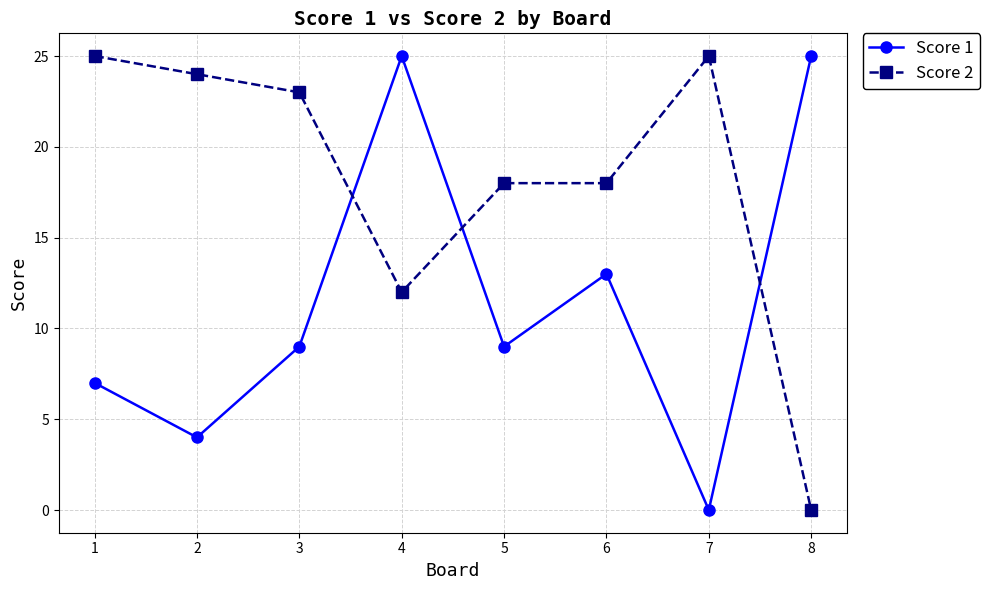

How many positive values does the Score 1 series have?

7